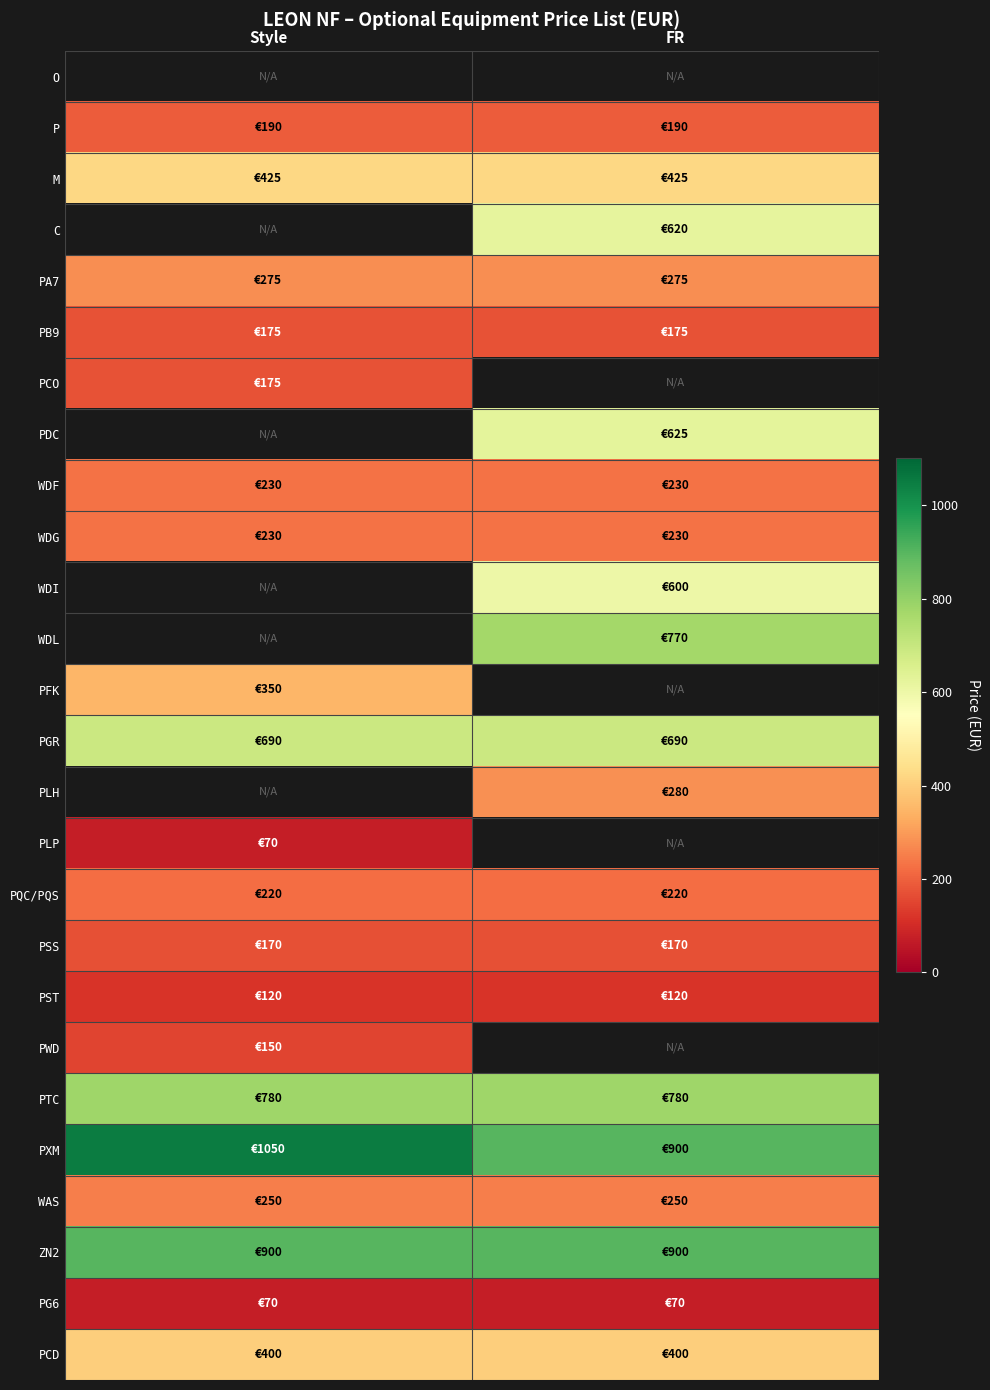

Which has a higher value, FR or Style?

Style